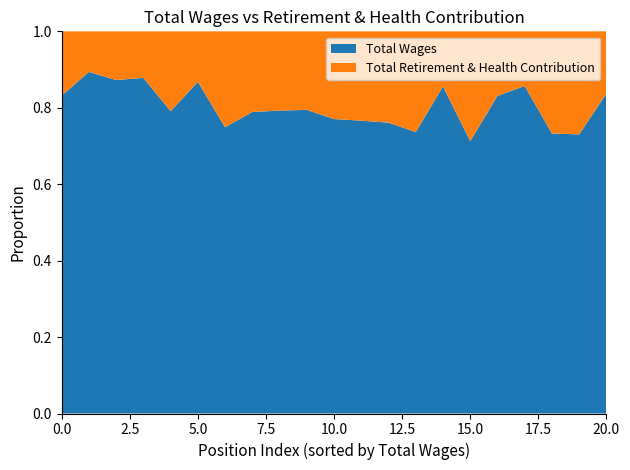

The Total Wages series shows 1.4 at 20.0. True or false?

False